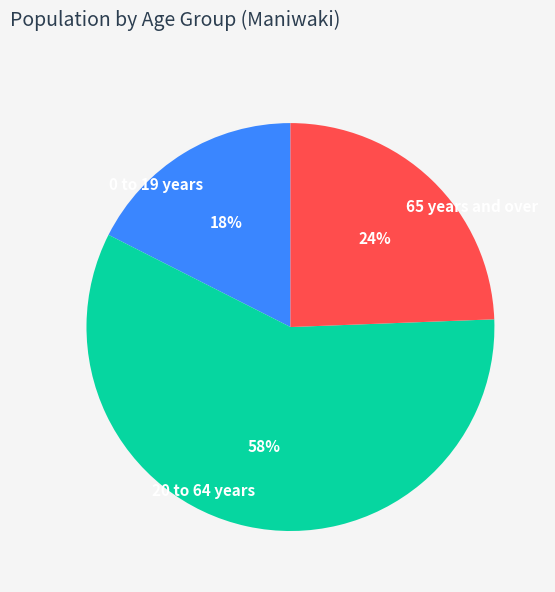

Combined, do 65 years and over and 20 to 64 years account for over 50%?

Yes